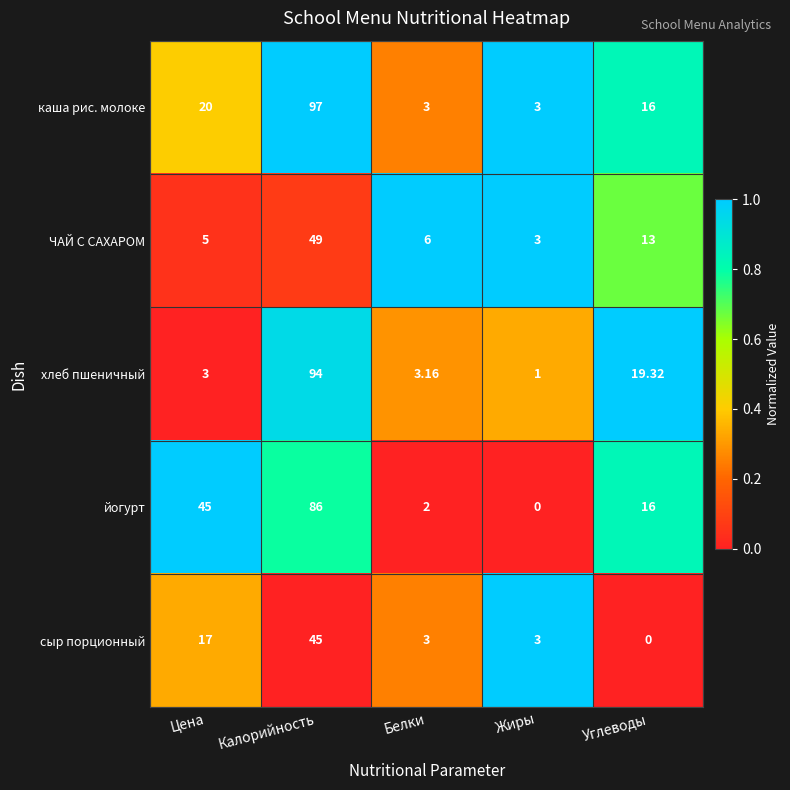

What is the spread (max minus min) of values at Белки?

4.0